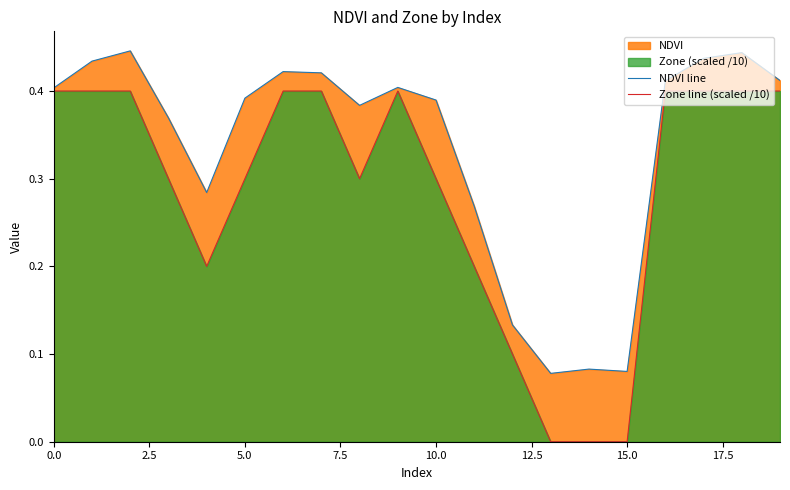

True or false: NDVI line and Zone line (scaled /10) cross at least once.

False